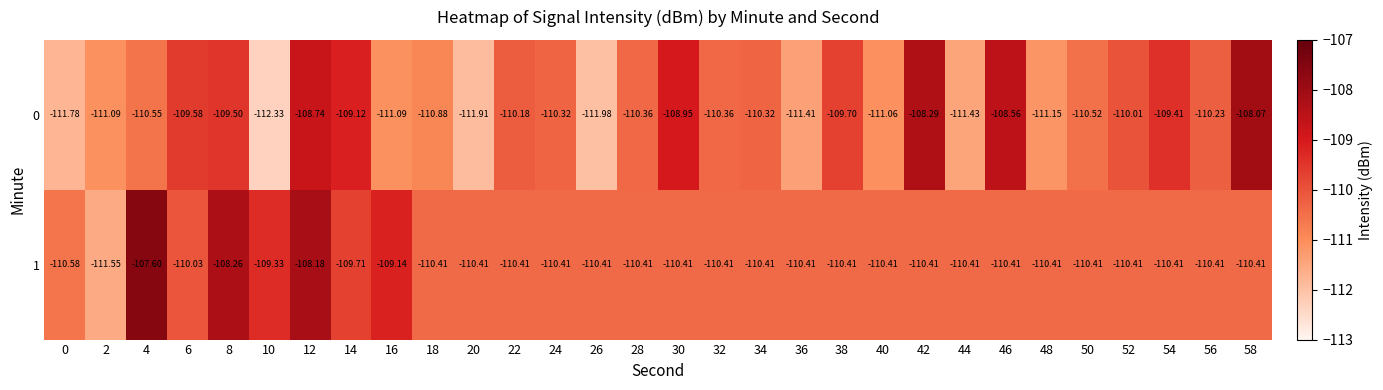

Is the value of 0 at 58 greater than the value of 1 at 36?

Yes